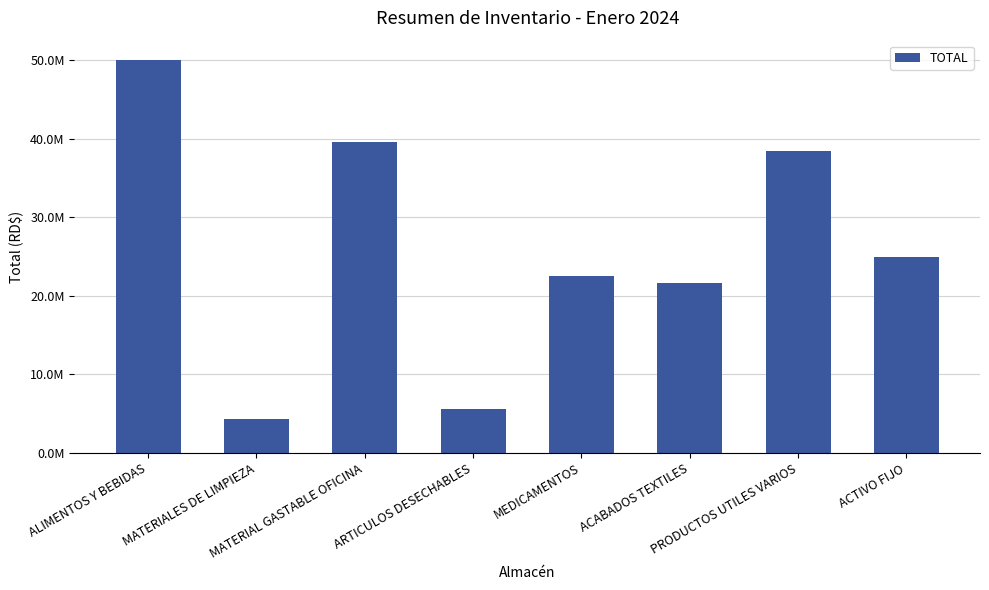

Does the chart contain any negative values?

No